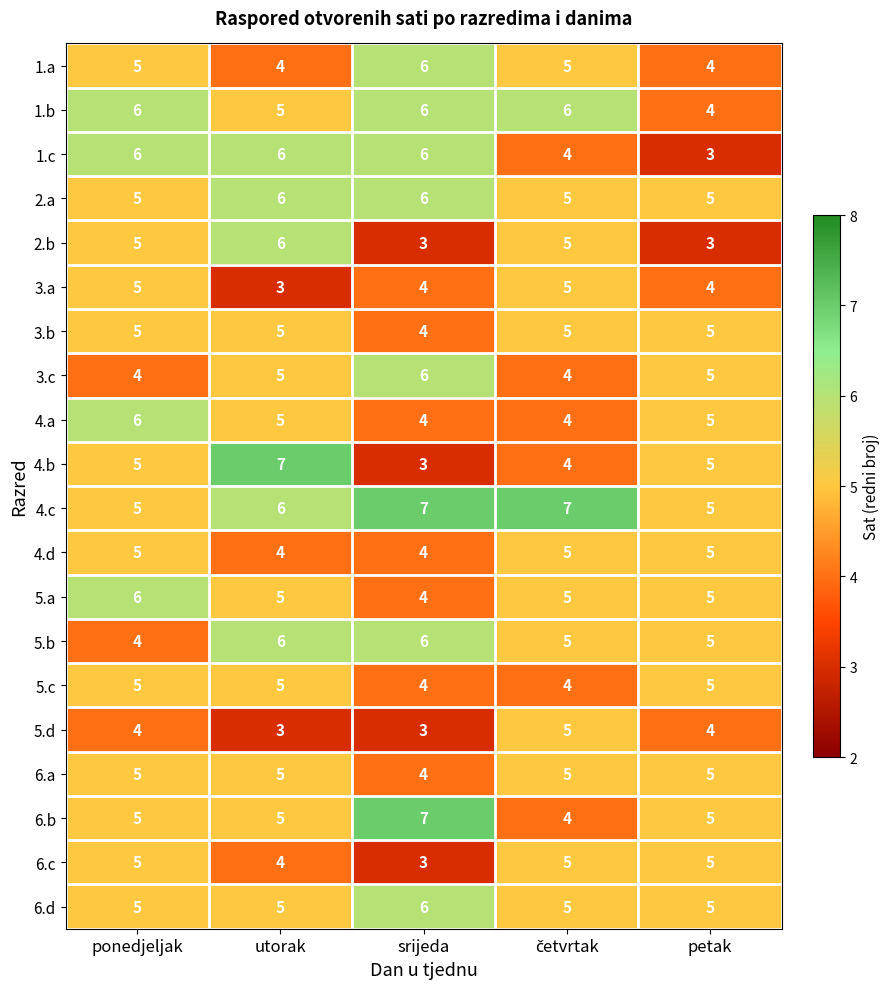

Which series has the largest range (max minus min)?

4.b